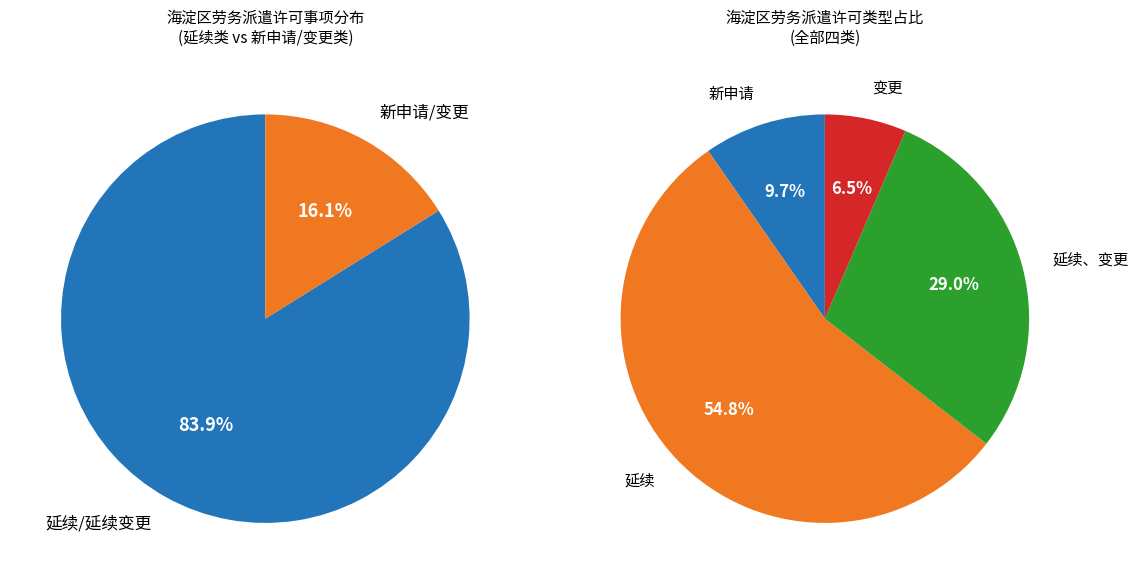

How many segments does this pie chart have?

4